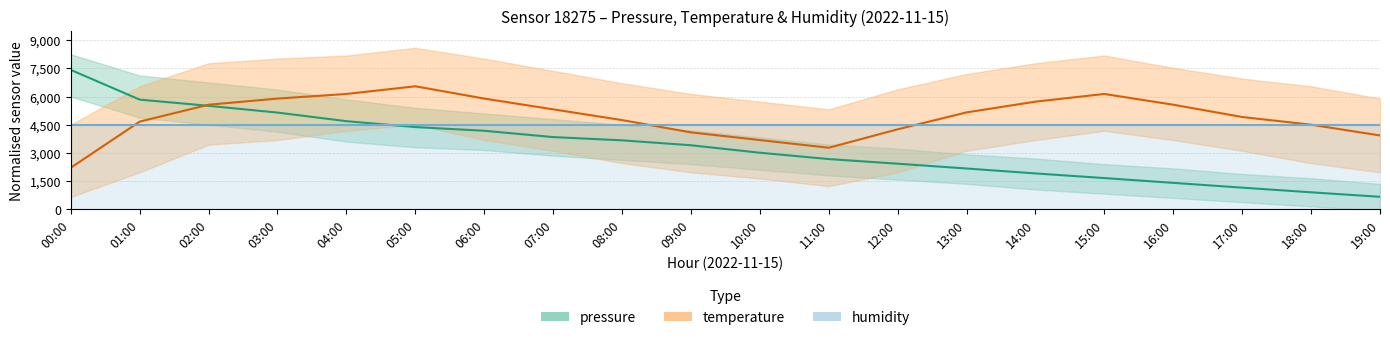

What are all the series names shown in the legend?

pressure, temperature, humidity